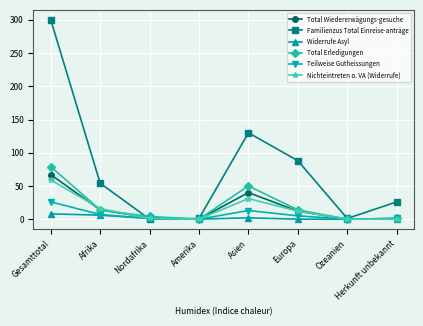

At which label is Familienzus Total Einreise-anträge closest to 150?

Asien